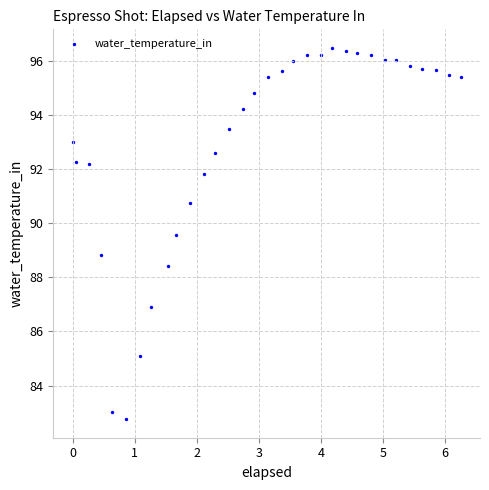

What is the range of Y values (max minus min)?

13.7